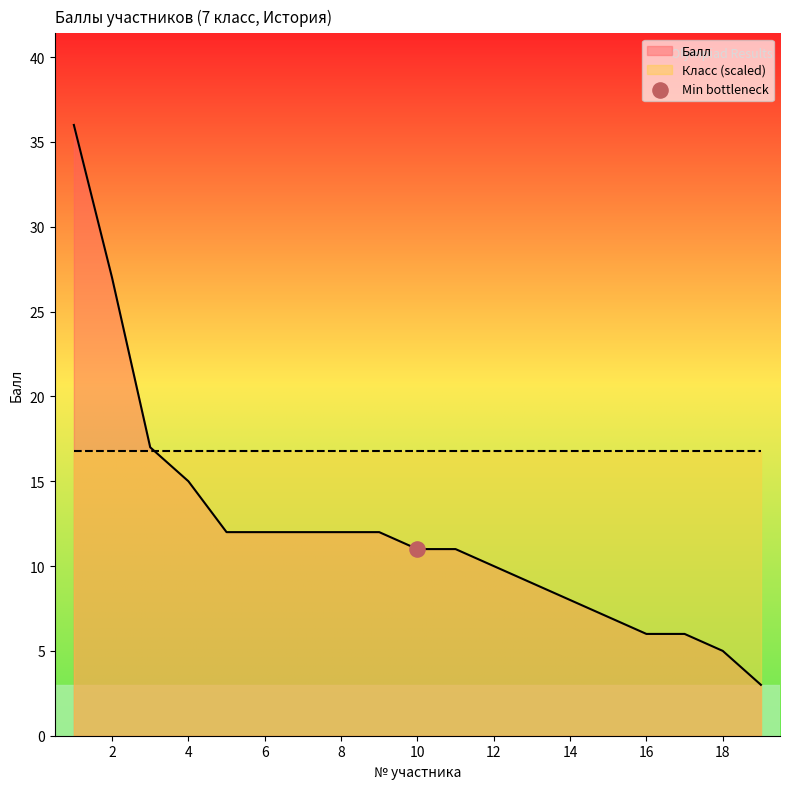

What is the highest value of the Балл series?

36